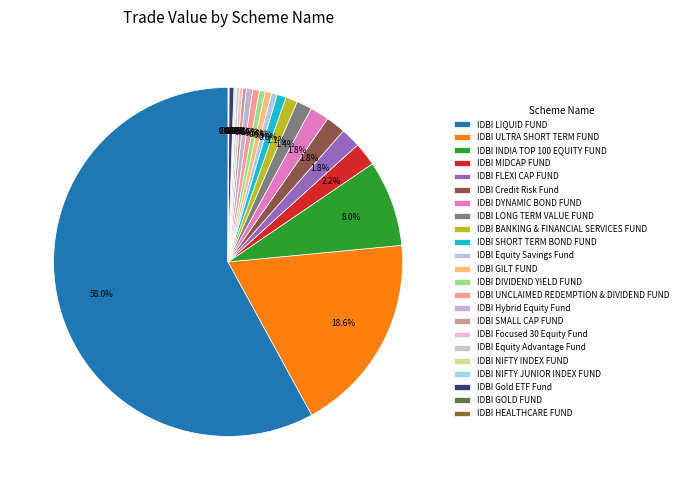

Which category has the smallest portion of the pie?

IDBI HEALTHCARE FUND